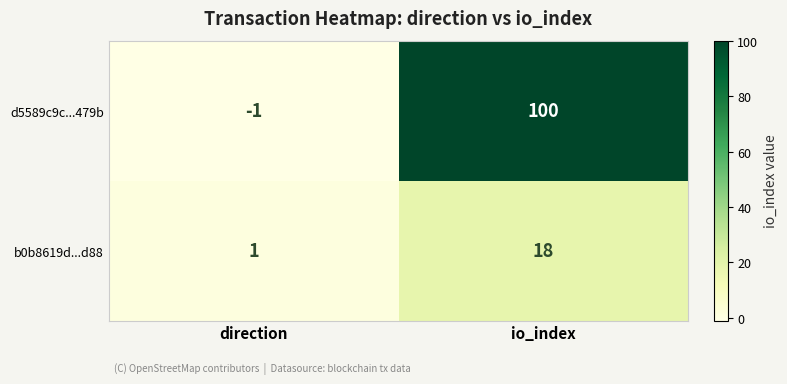

At which label is b0b8619d...d88 closest to 9?

direction